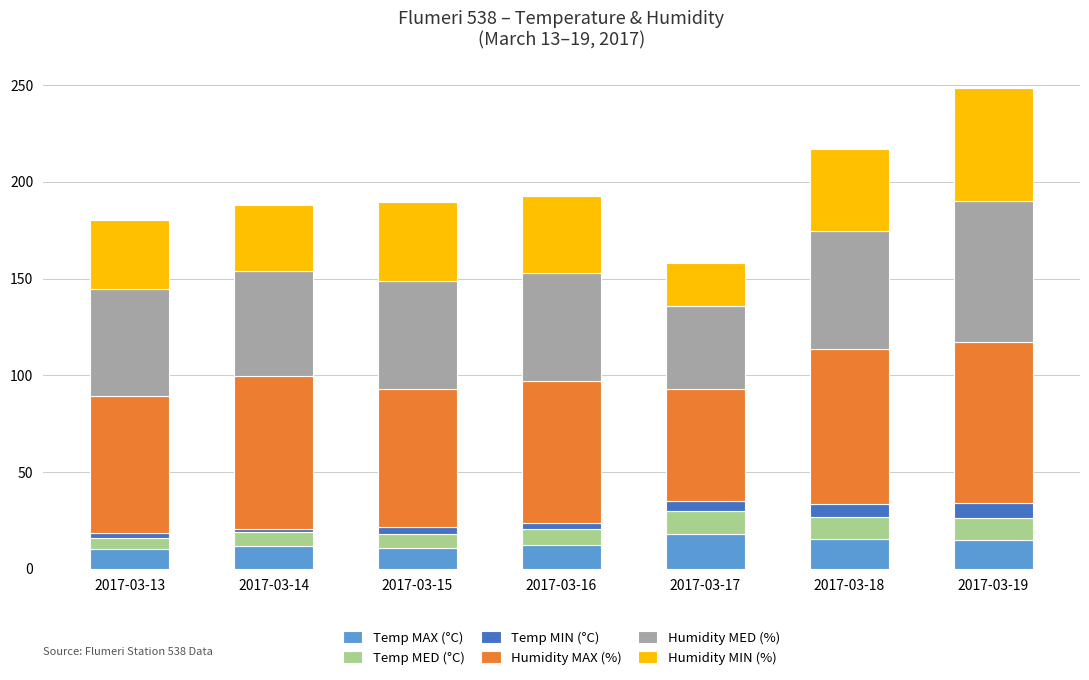

What is the lowest value of the Temp MAX (°C) series?

10.1